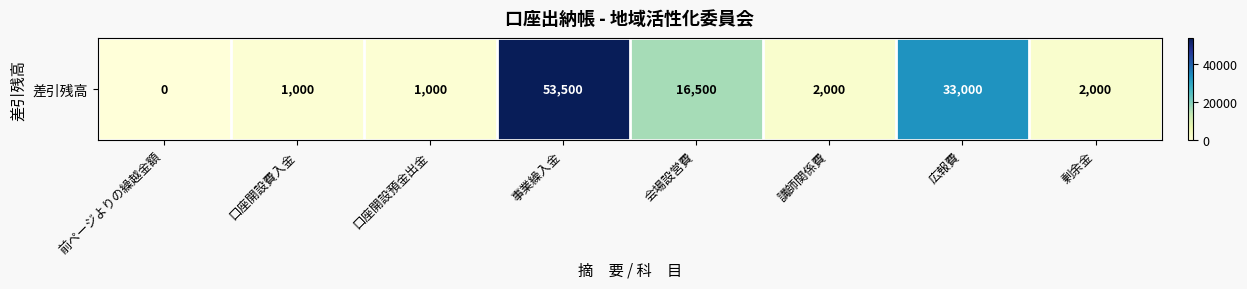

At which label is the value closest to 26750?

広報費